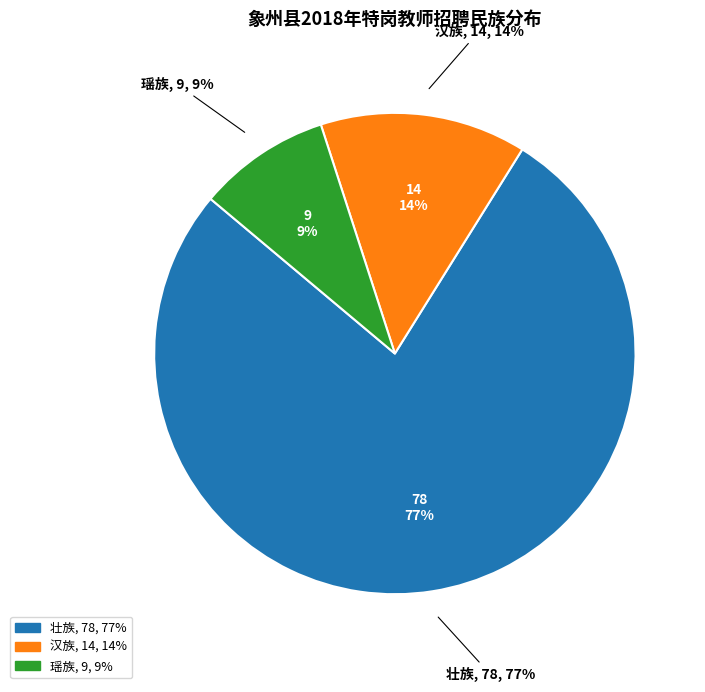

Which category has the smallest portion of the pie?

瑶族